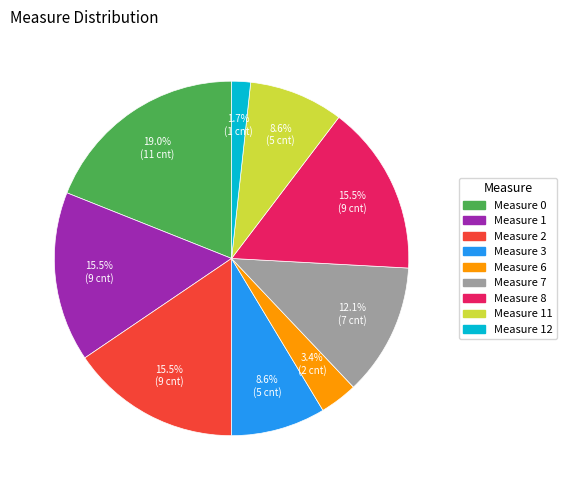

Does any single category account for the majority?

No